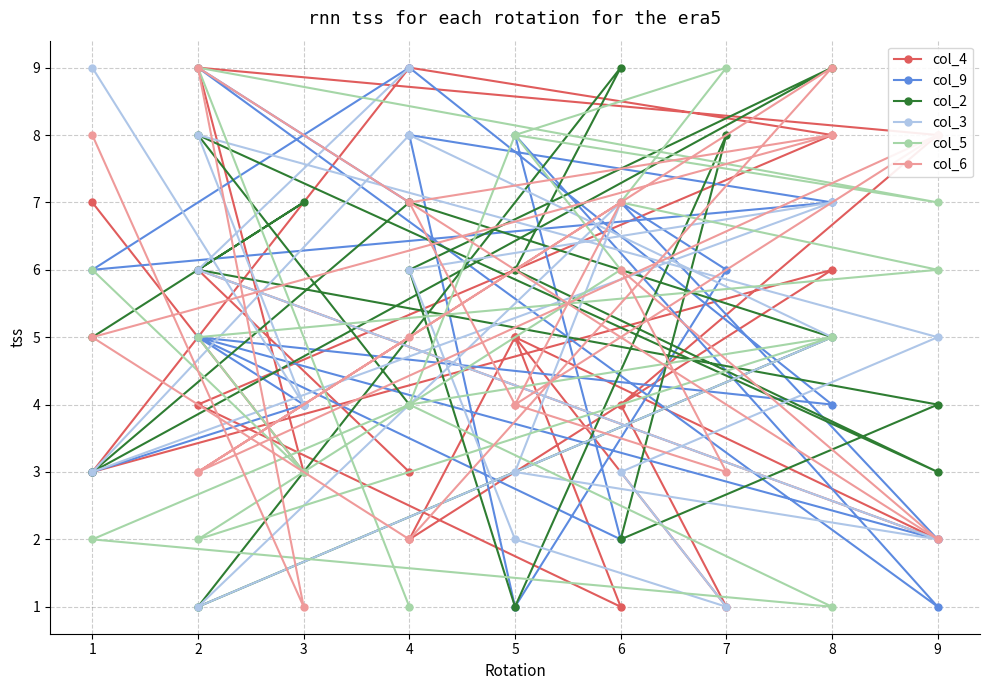

How many interior local valleys does the col_3 series have?

5